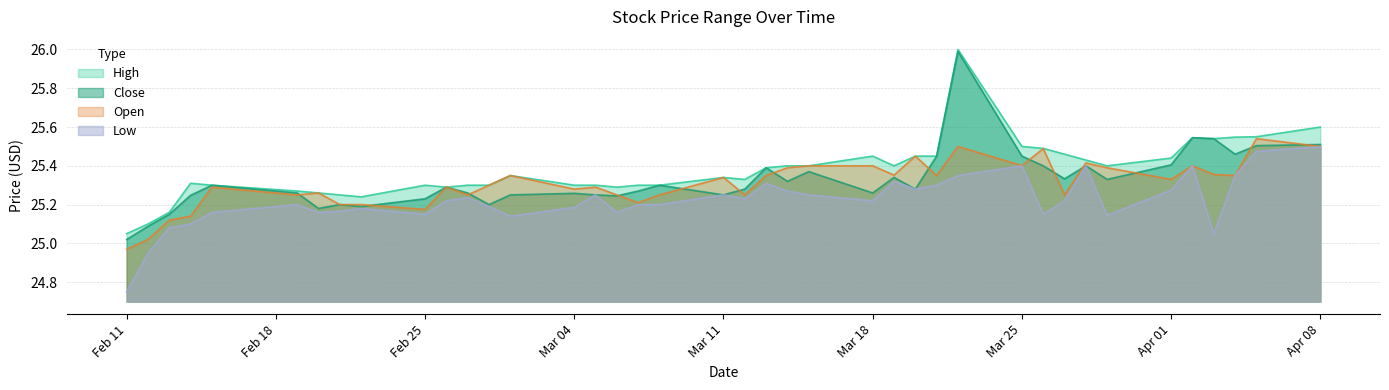

Which label corresponds to the smallest value in the chart?

Feb 11